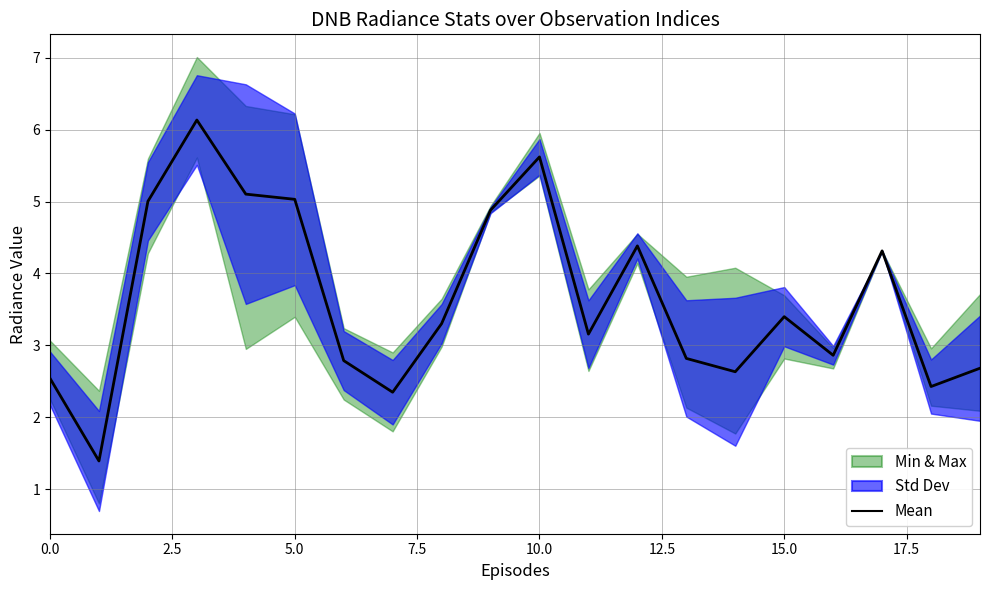

Reading right to left, extract all data points from this chart.

2.7	2.4	4.3	2.9	3.4	2.6	2.8	4.4	3.2	5.6	4.9	3.3	2.3	2.8	5.0	5.1	6.1	5.0	1.4	2.5